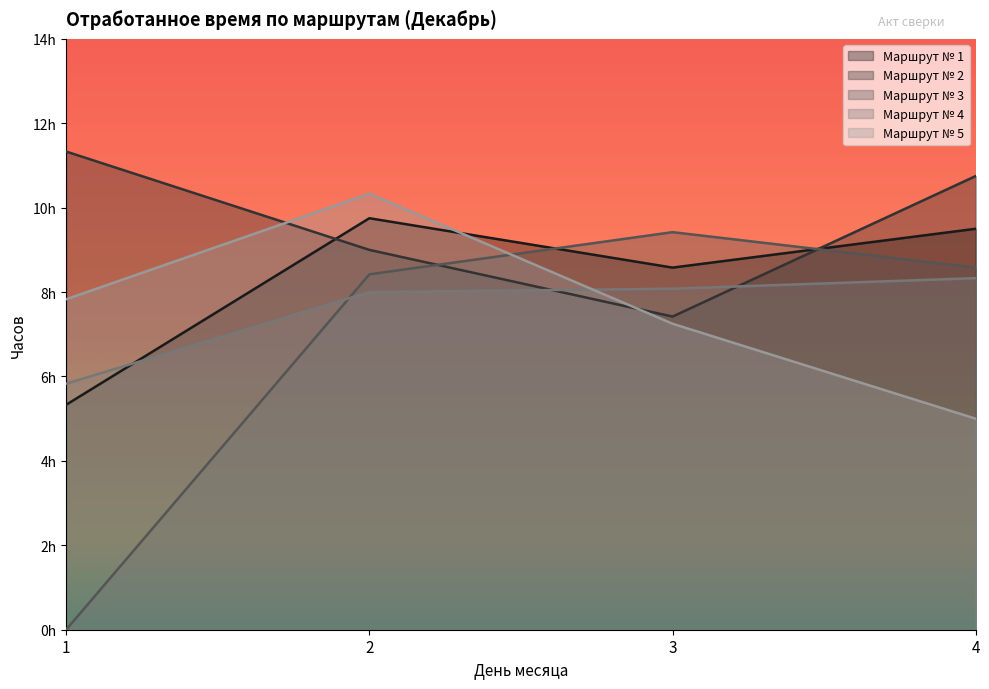

Which series has the largest range (max minus min)?

Маршрут № 3